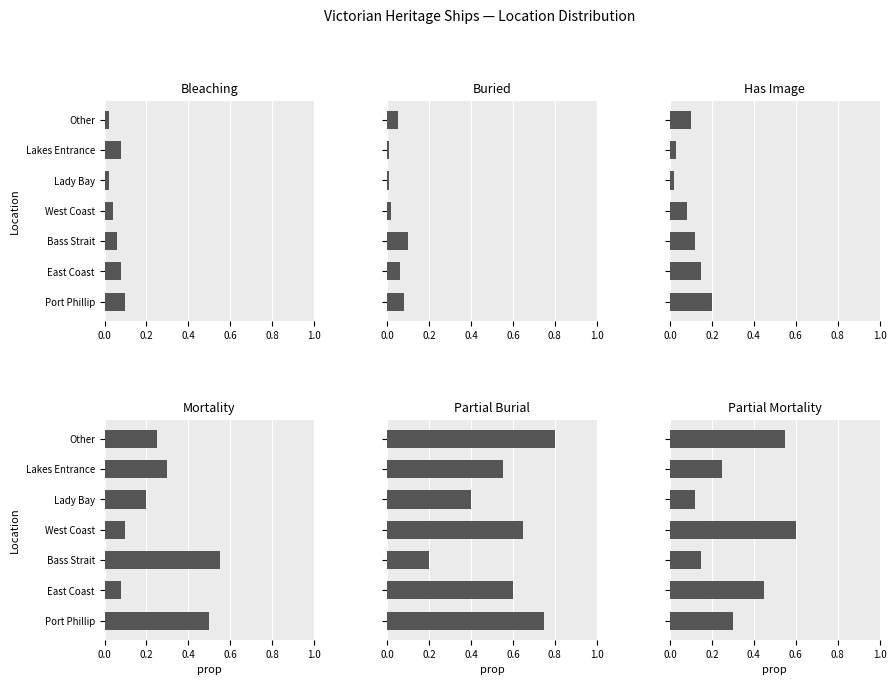

Reading left to right, extract all data points from this chart.

Bleaching: 0.1	0.1	0.1	0.0	0.0	0.1	0.0
Buried: 0.1	0.1	0.1	0.0	0.0	0.0	0.1
Has Image: 0.2	0.1	0.1	0.1	0.0	0.0	0.1
Mortality: 0.5	0.1	0.6	0.1	0.2	0.3	0.2
Partial Burial: 0.8	0.6	0.2	0.7	0.4	0.6	0.8
Partial Mortality: 0.3	0.5	0.1	0.6	0.1	0.2	0.6